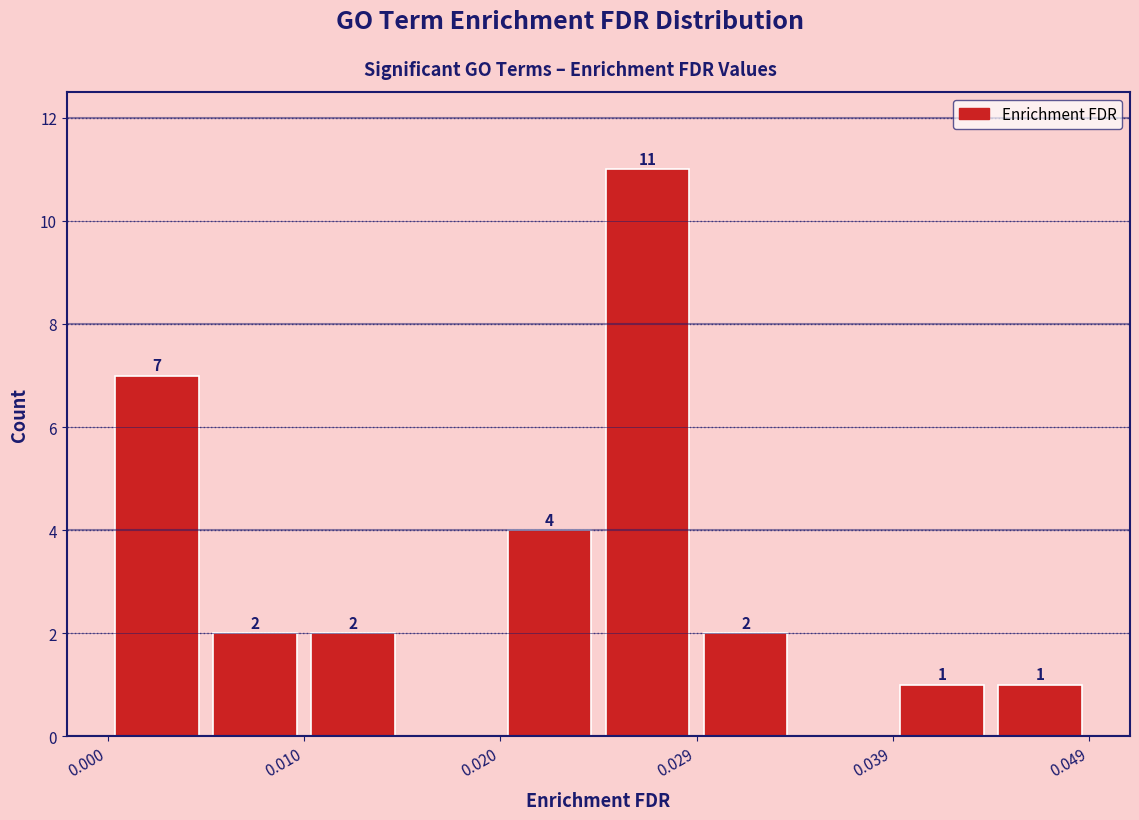

Over which range of the x-axis is the bar tallest?

0.024 to 0.029